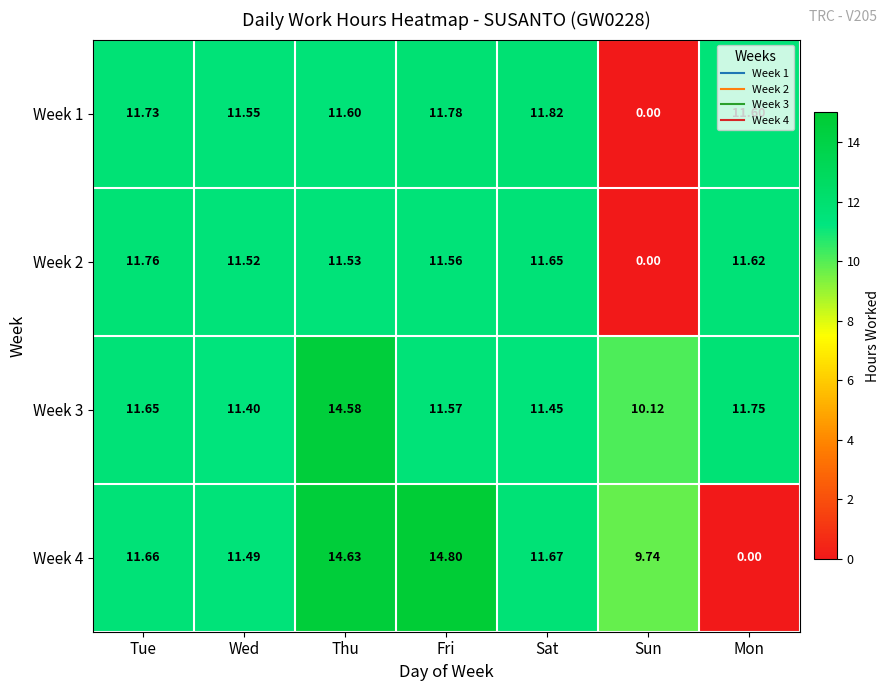

How many distinct data groups are displayed?

4